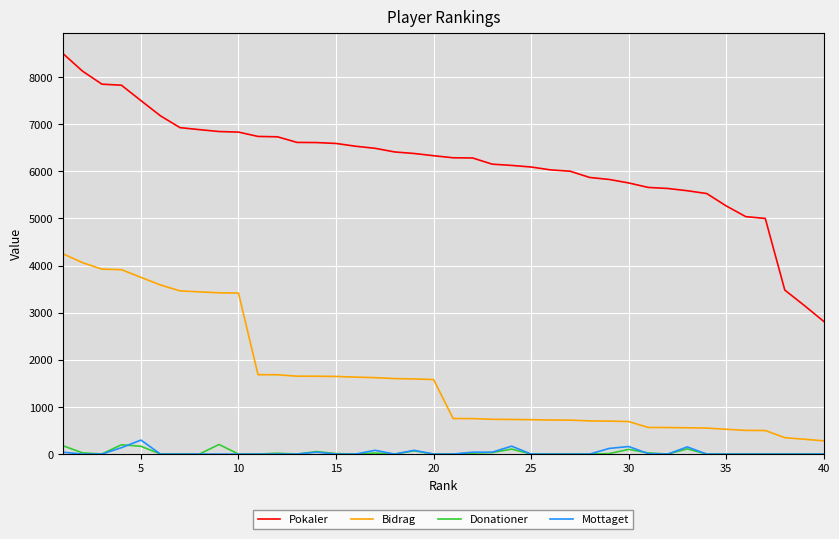

Which series has the largest range (max minus min)?

Pokaler